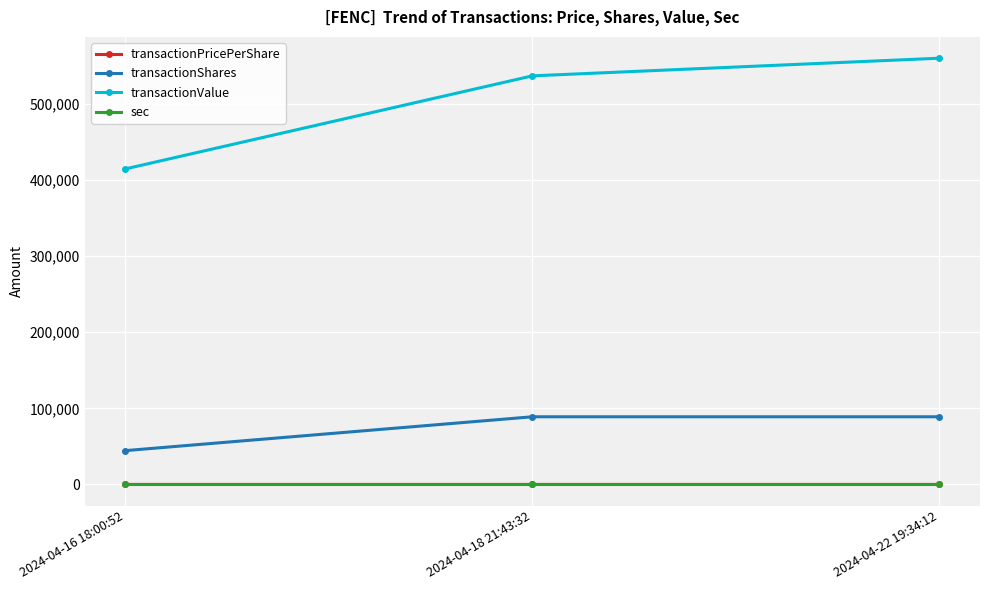

What position from the left is 2024-04-16 18:00:52?

1